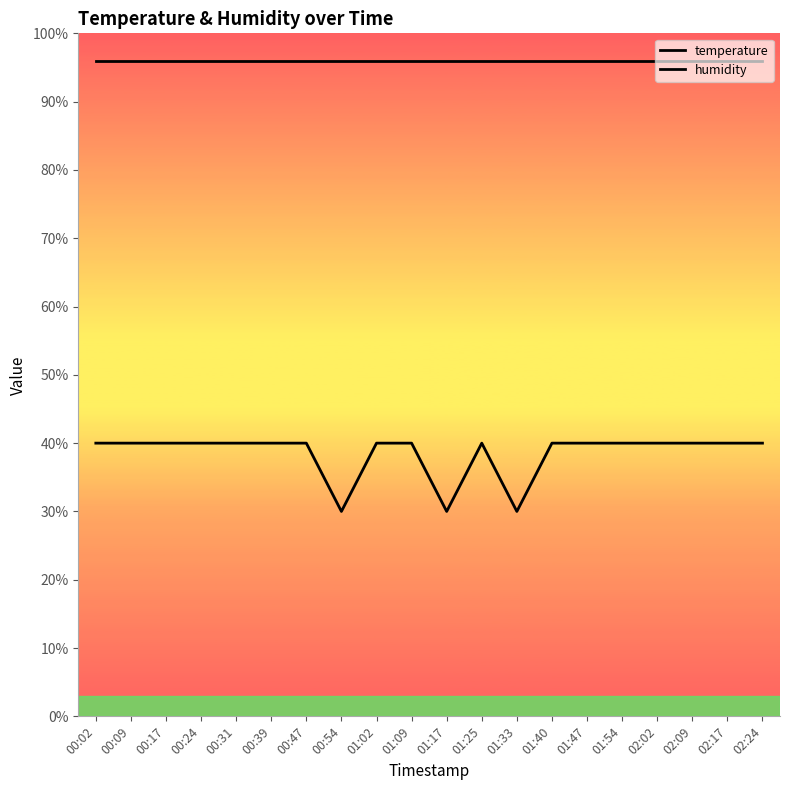

Which category has the highest value in the temperature series?

00:02